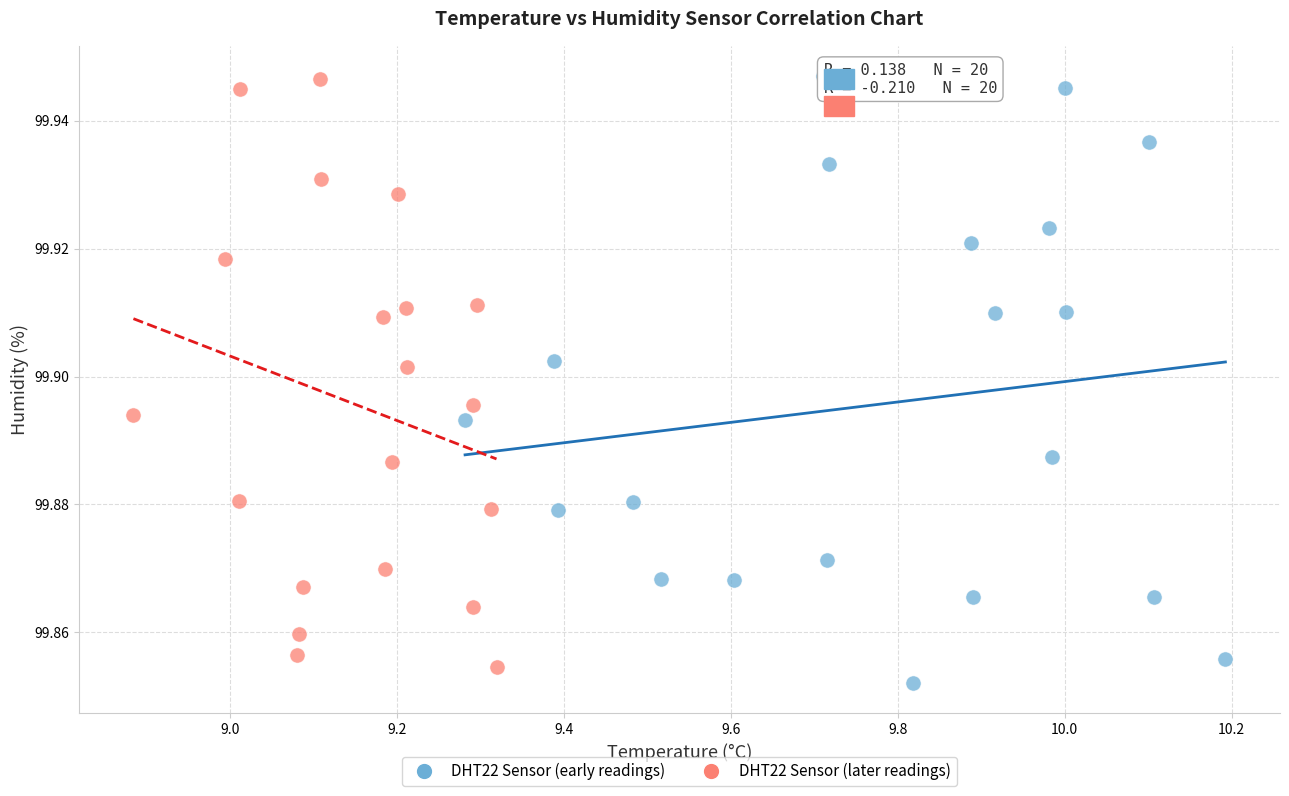

Which series reaches the minimum Y coordinate?

DHT22 Sensor (early readings)